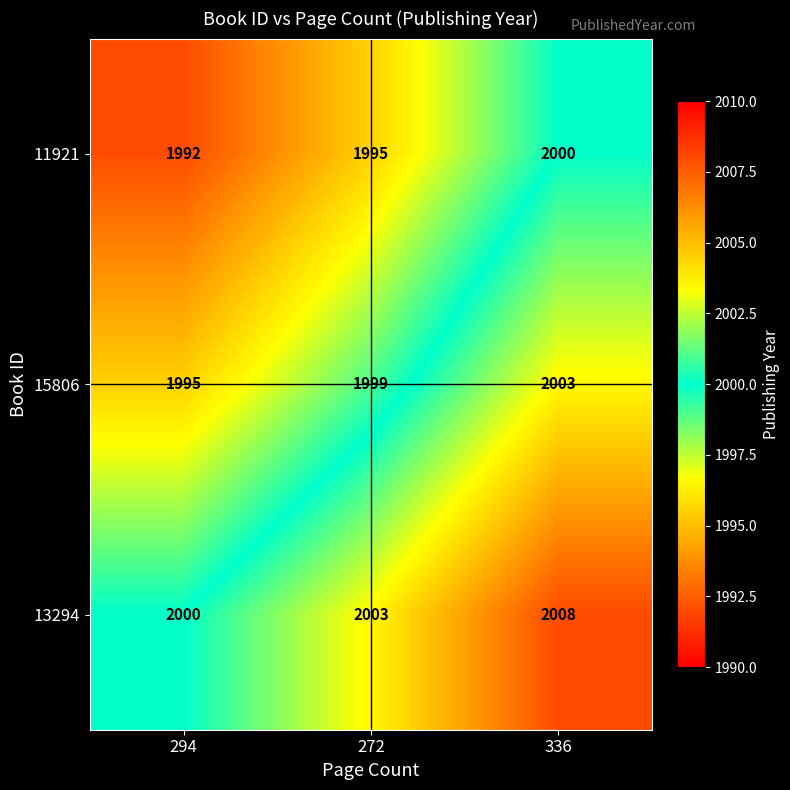

Count the 11921 values in the range 1992 to 2000.

3